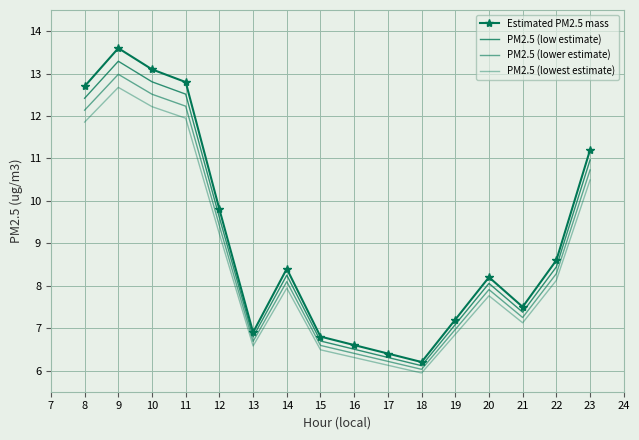

List the series in order of their peak value, highest first.

Estimated PM2.5 mass, PM2.5 (low estimate), PM2.5 (lower estimate), PM2.5 (lowest estimate)